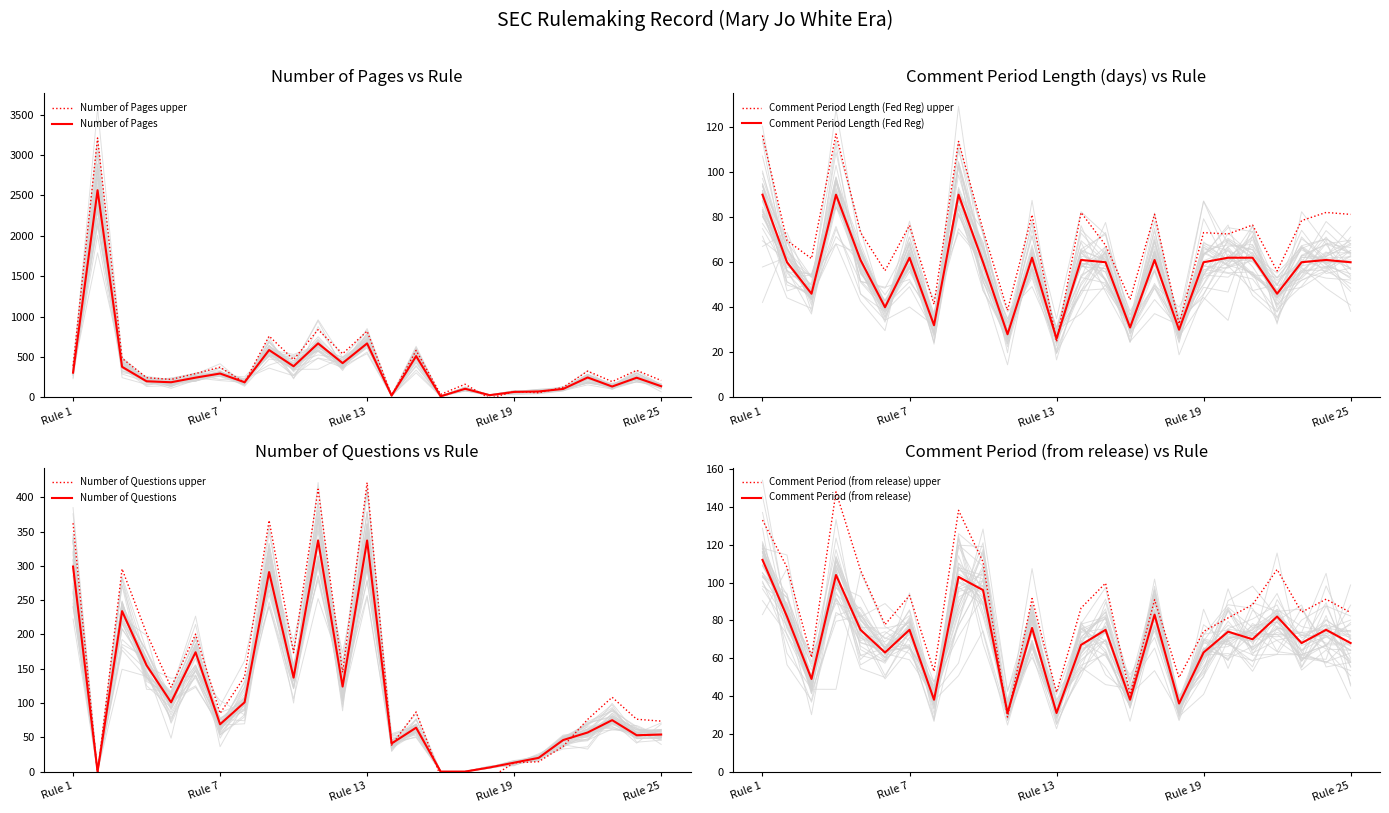

What value does the Comment Period (from release) series have at Rule 16, to the nearest 10?

40